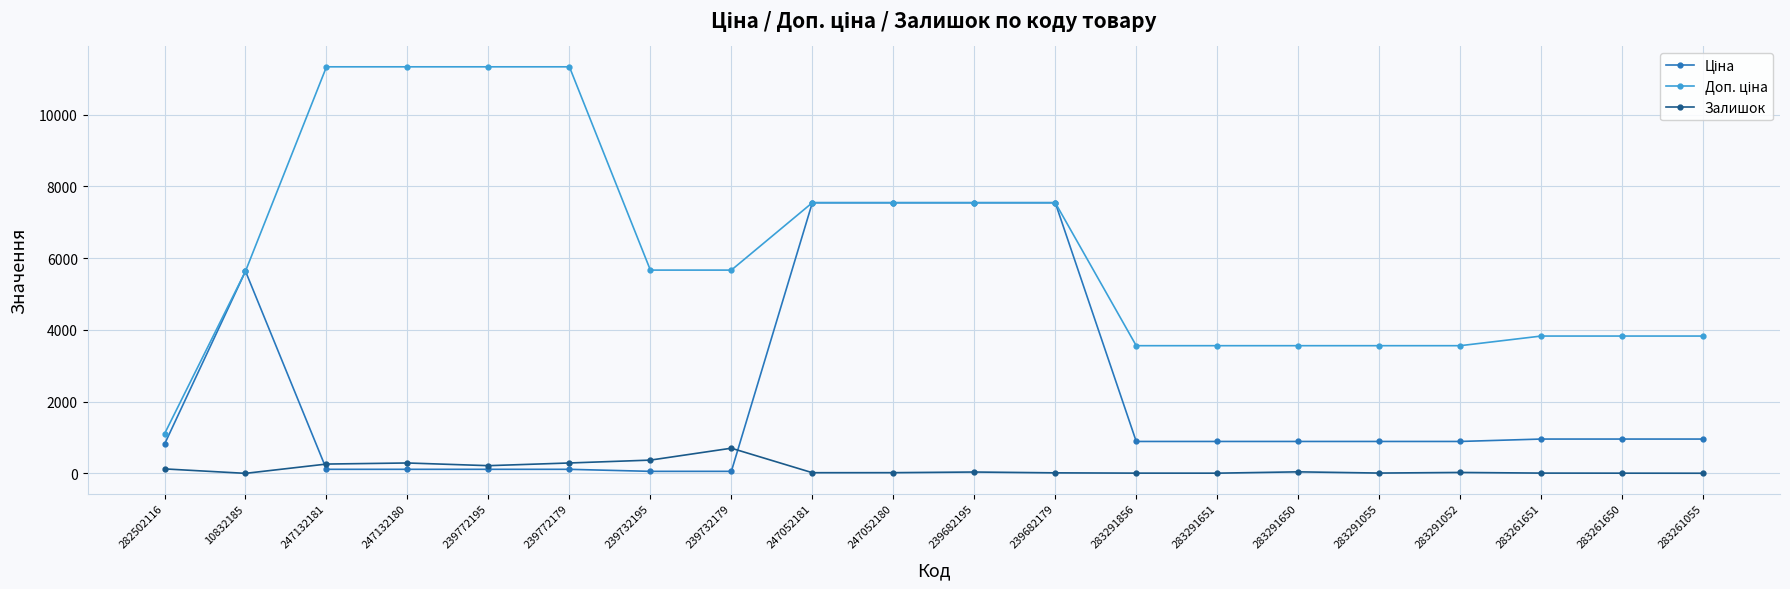

At how many categories does at least one series exceed 9565?

4